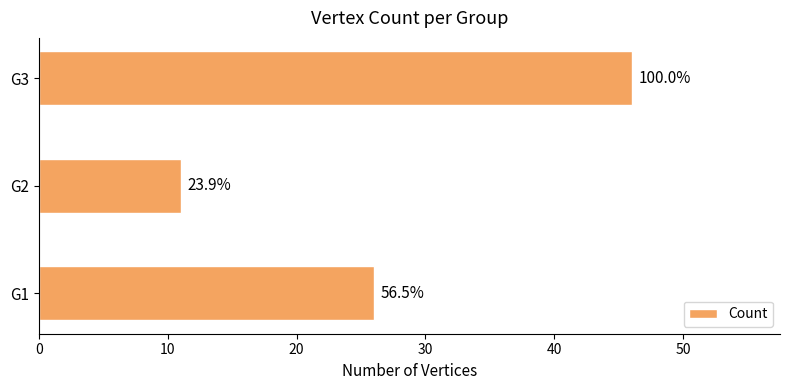

Are the bars horizontal?

Yes